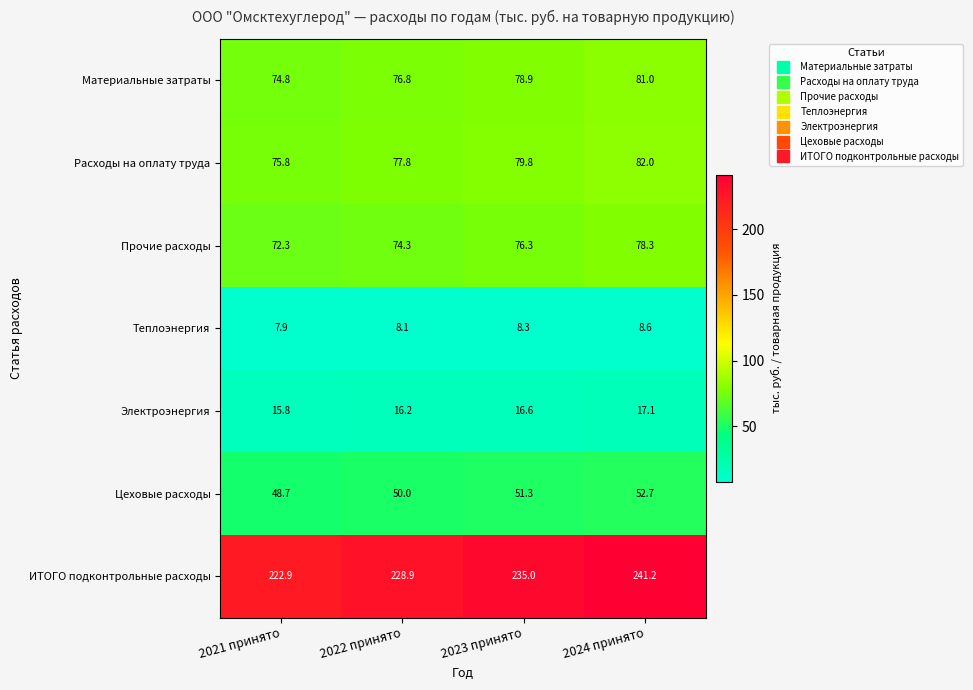

What is the sum of the Расходы на оплату труда values at 2024 принято and 2023 принято?

161.8